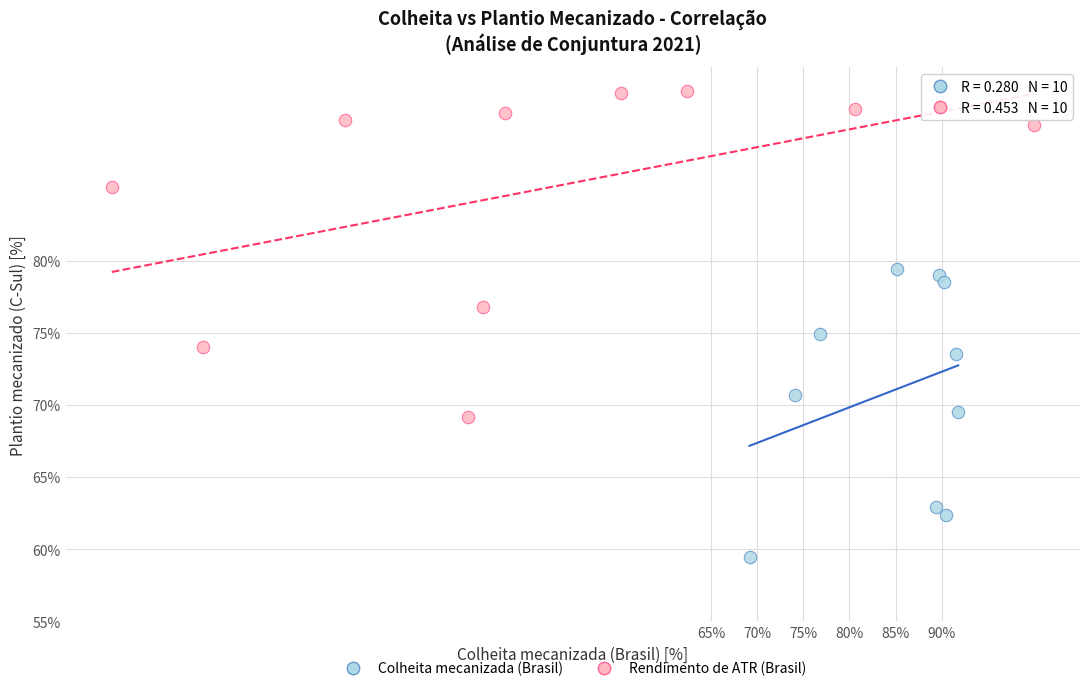

What are all the series names shown in the legend?

Colheita mecanizada (Brasil), Rendimento de ATR (Brasil)